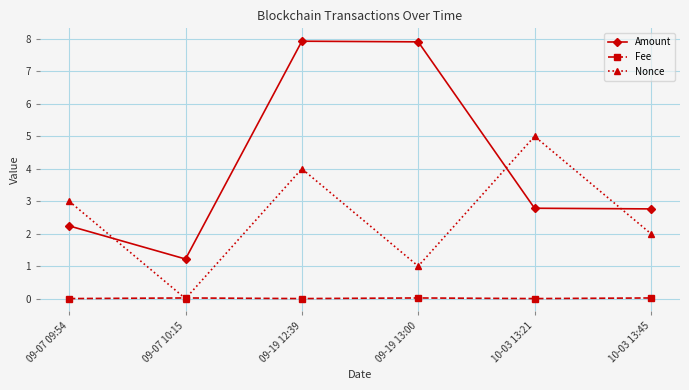

What position from the right is 09-07 10:15?

5